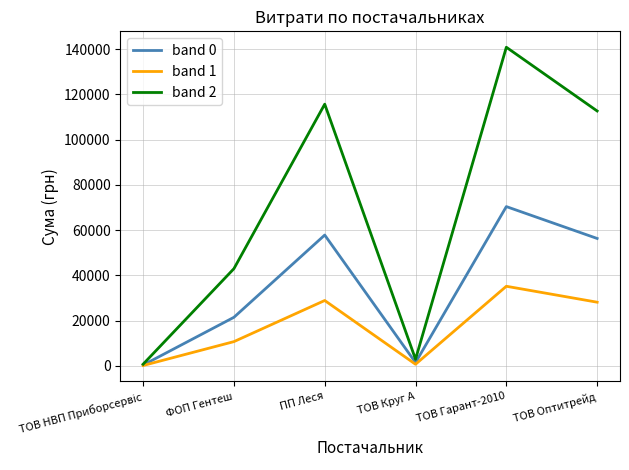

Is it true that band 2 equals 67357.8 at ТОВ Оптитрейд?

False